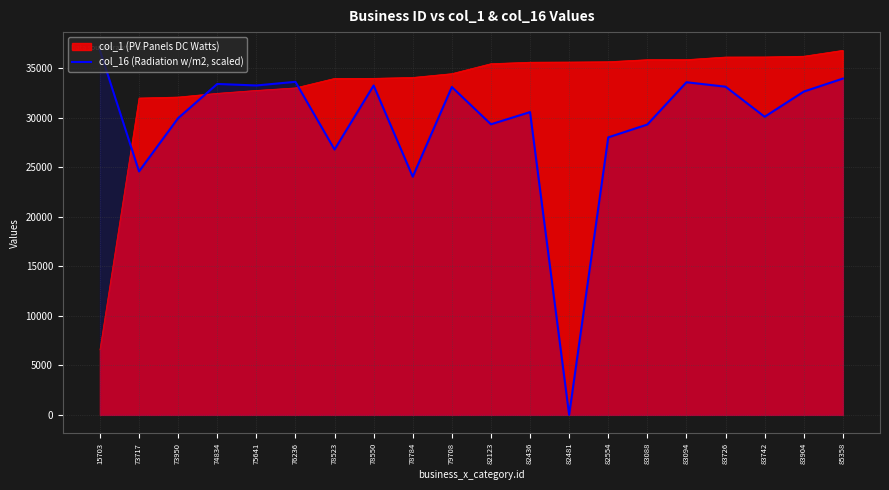

What is the difference between the maximum and minimum values in the col_16 (Radiation w/m2, scaled) series?

36784.0